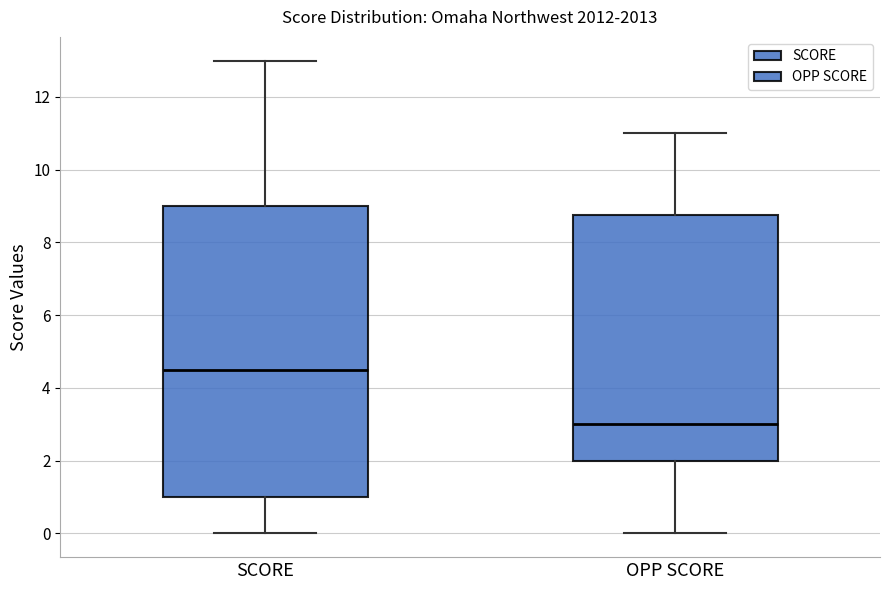

Where does the lower whisker of the box for SCORE end on the y-axis? The values are not printed on the chart, so give them approximately, as read against the axis.

0.0